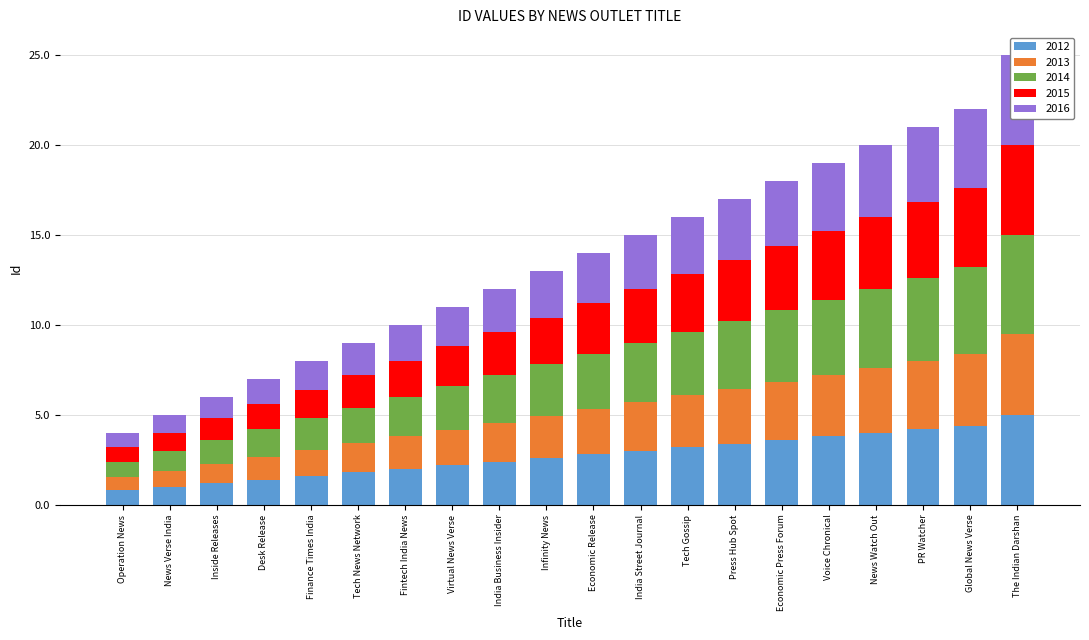

Is it true that the value at Economic Press Forum is 2.1?

False